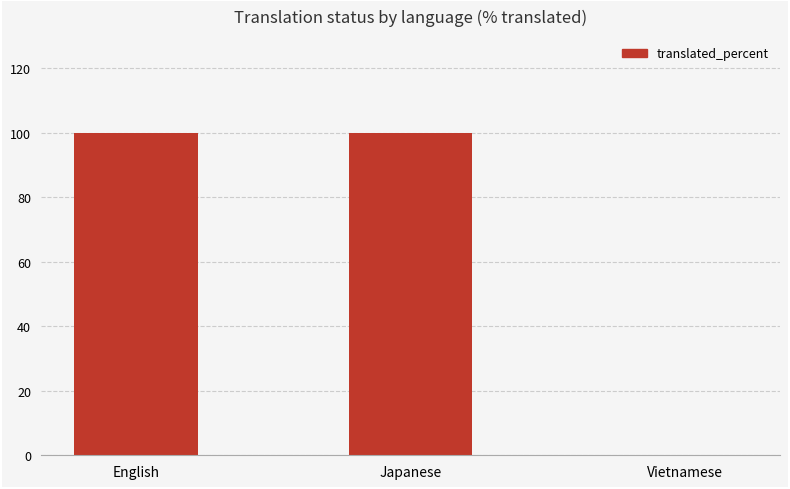

How many values are between 0 and 100?

3